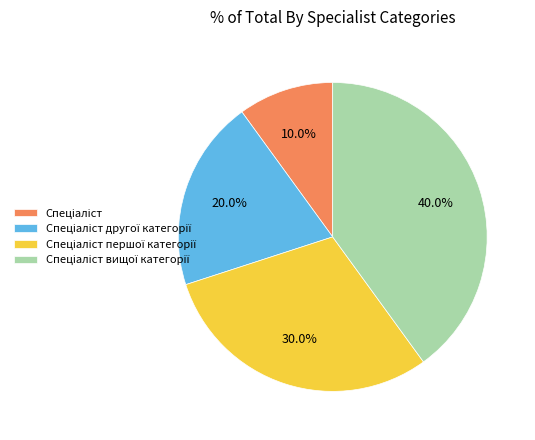

Is there a majority slice in this chart?

No